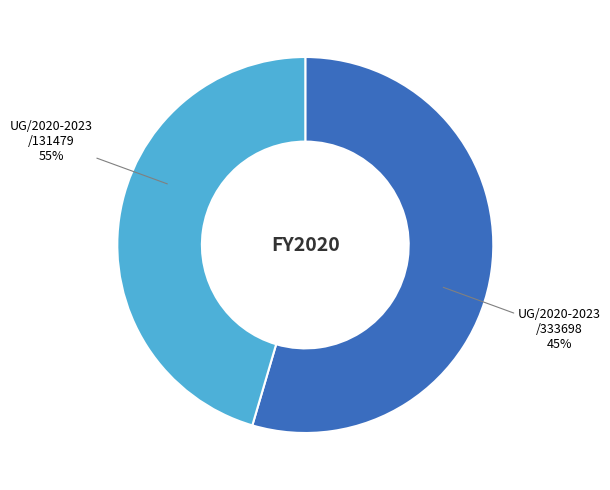

To the nearest percent, what percentage of the pie is UG/2020-2023/131479?

55%